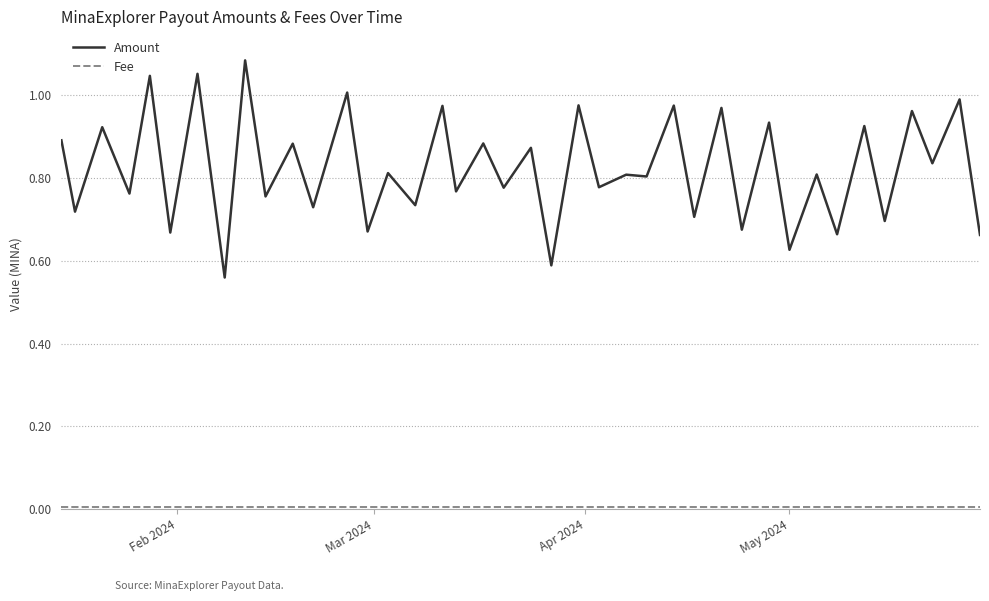

Which series has the largest total across all categories?

Amount